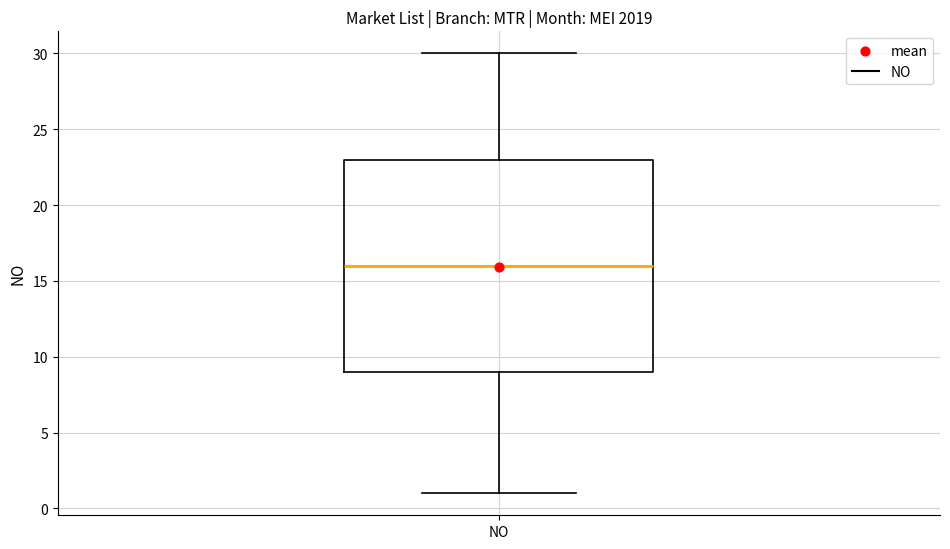

Where is the lower edge of the box for NO on the y-axis? The values are not printed on the chart, so give them approximately, as read against the axis.

9